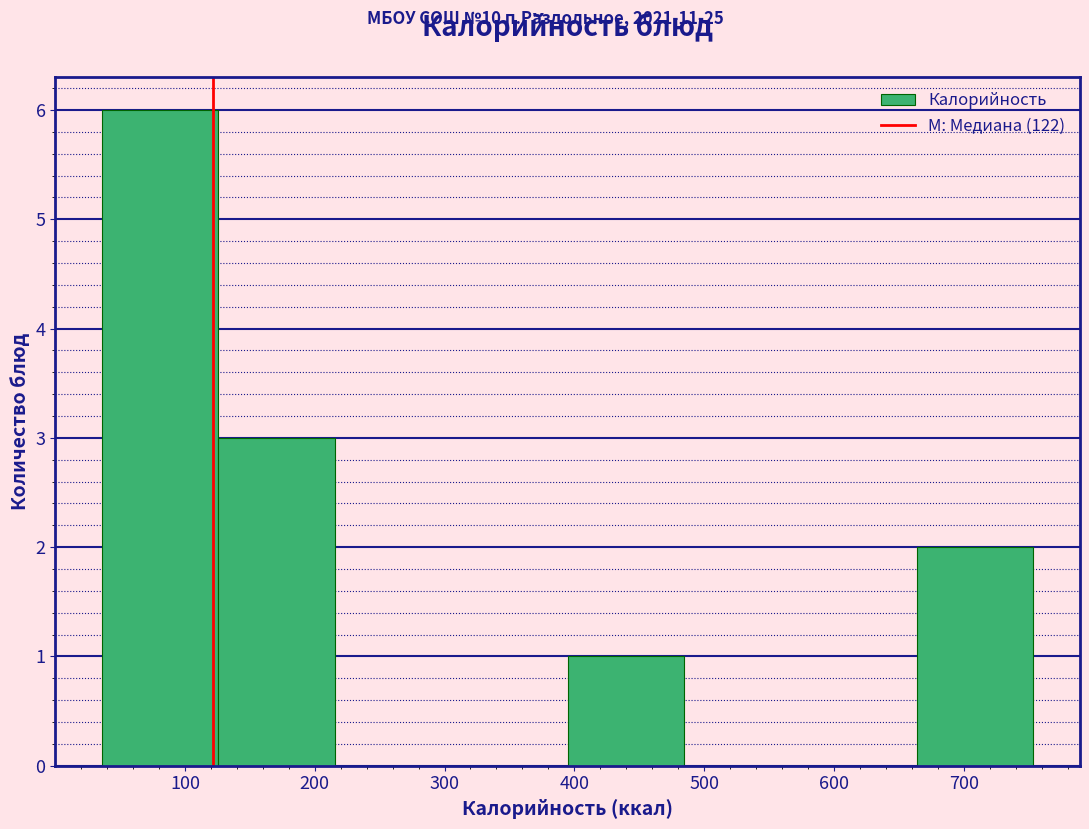

Over which range of the x-axis is the bar tallest?

40 to 130